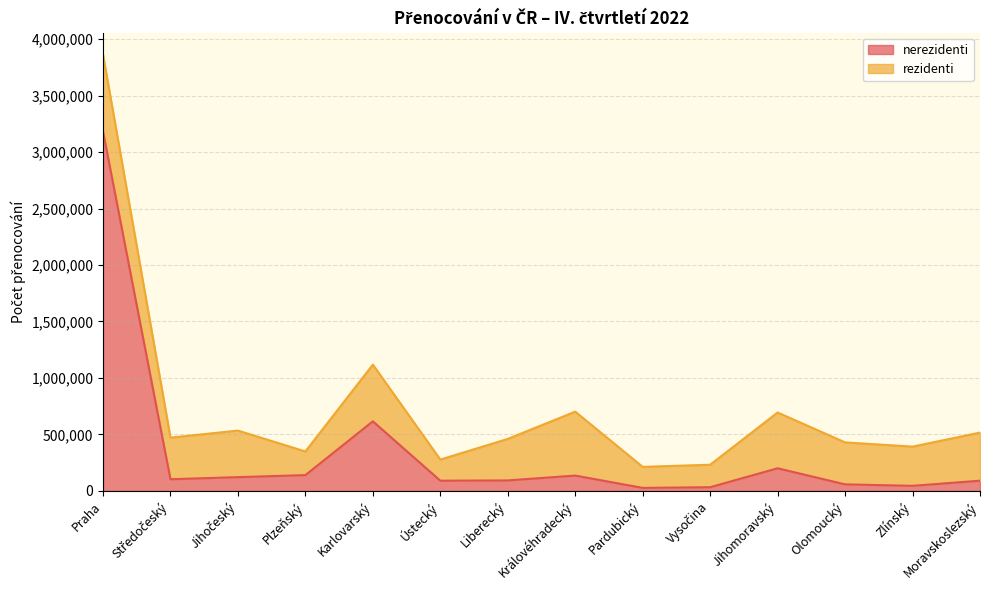

Where does the data first go above 103146?

Praha